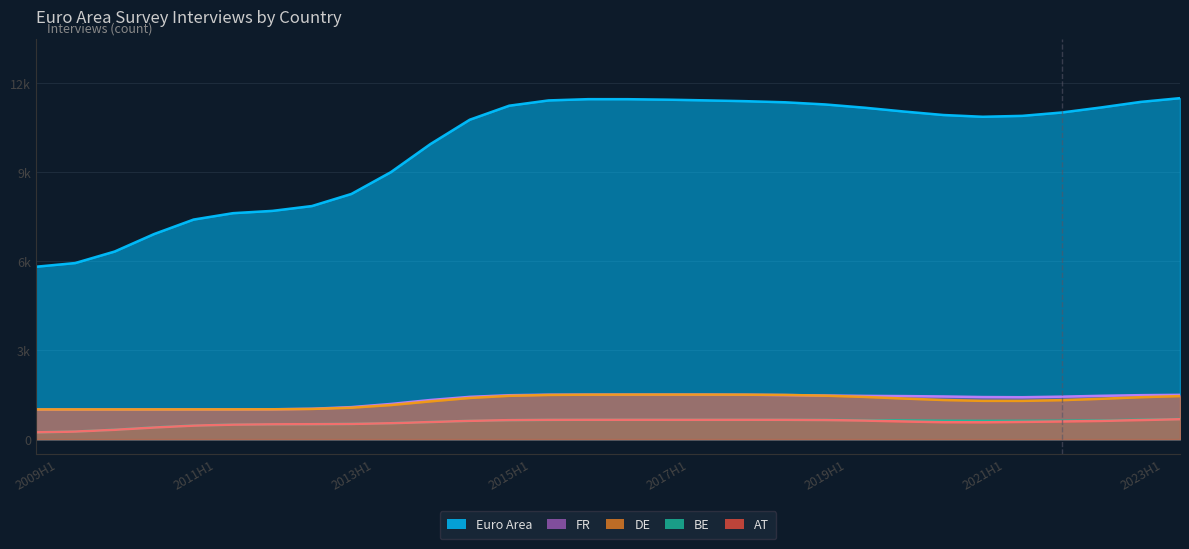

Which series changed the most between 2019H2 and 2020H2?

Euro Area